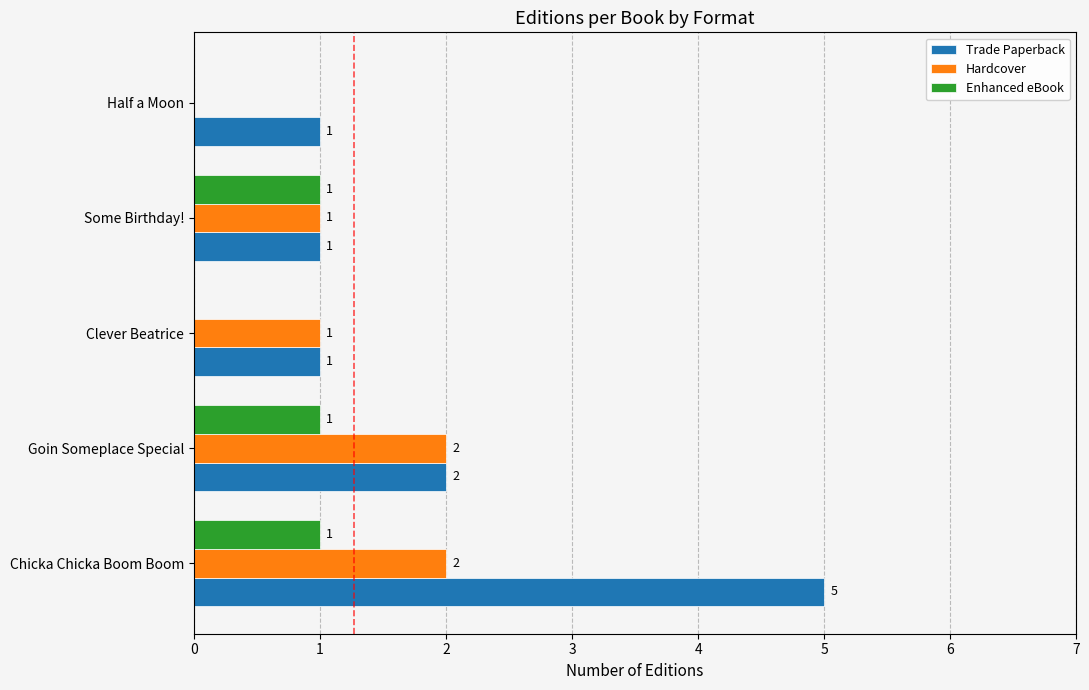

What is the sum of all Enhanced eBook values?

3